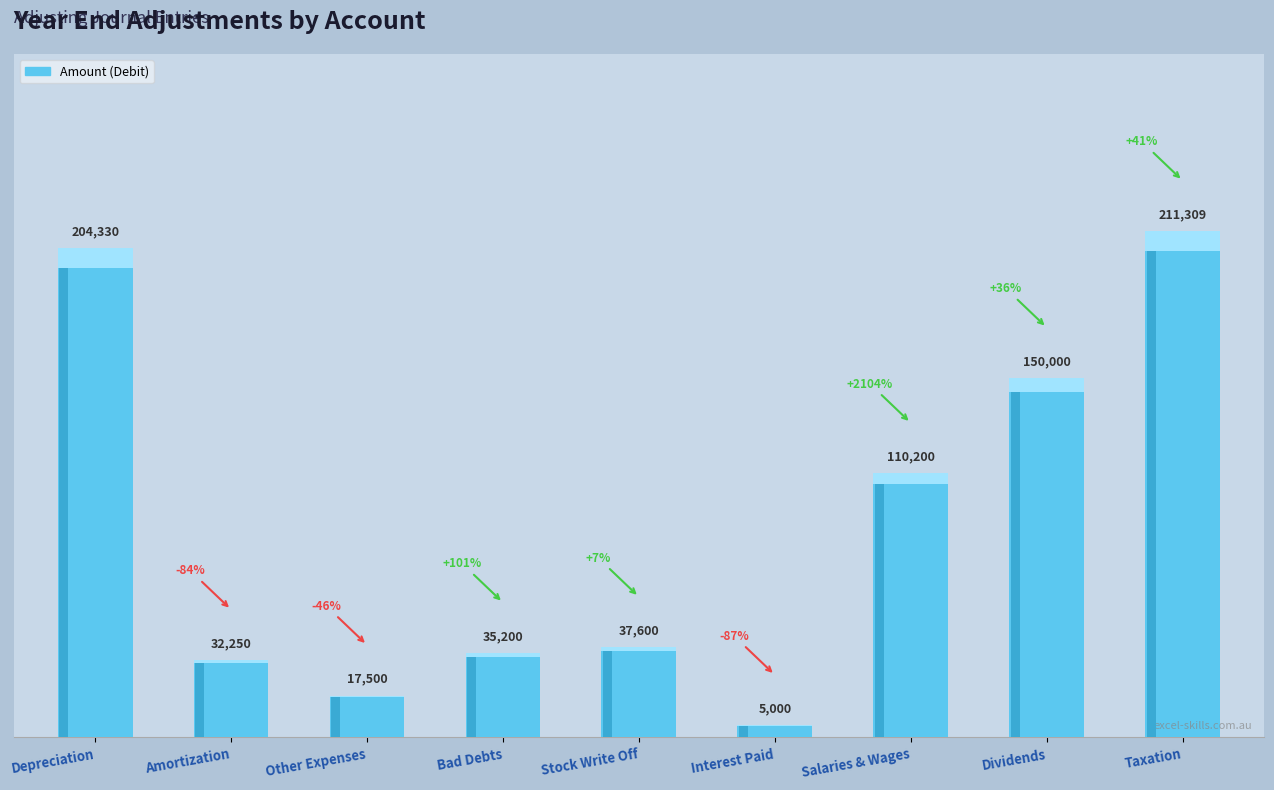

How many bars are there in total?

9